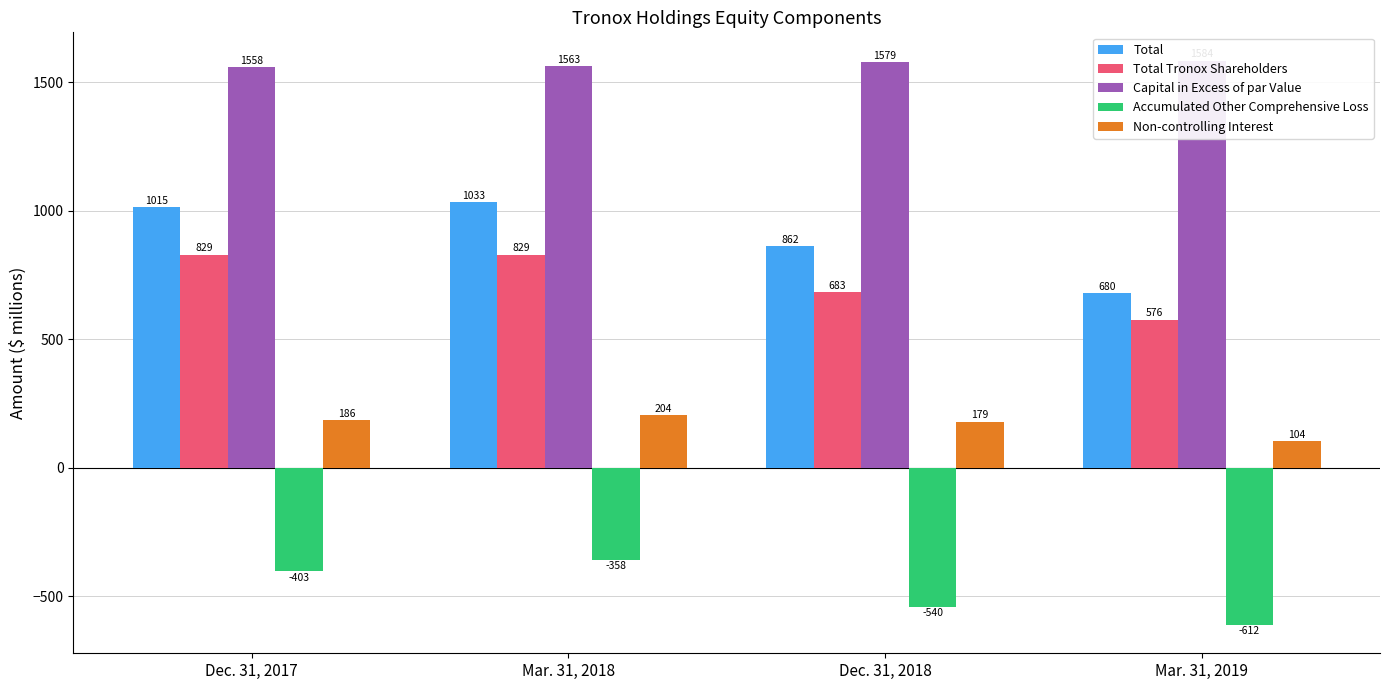

What is the difference between the maximum and minimum values in the Total series?

353